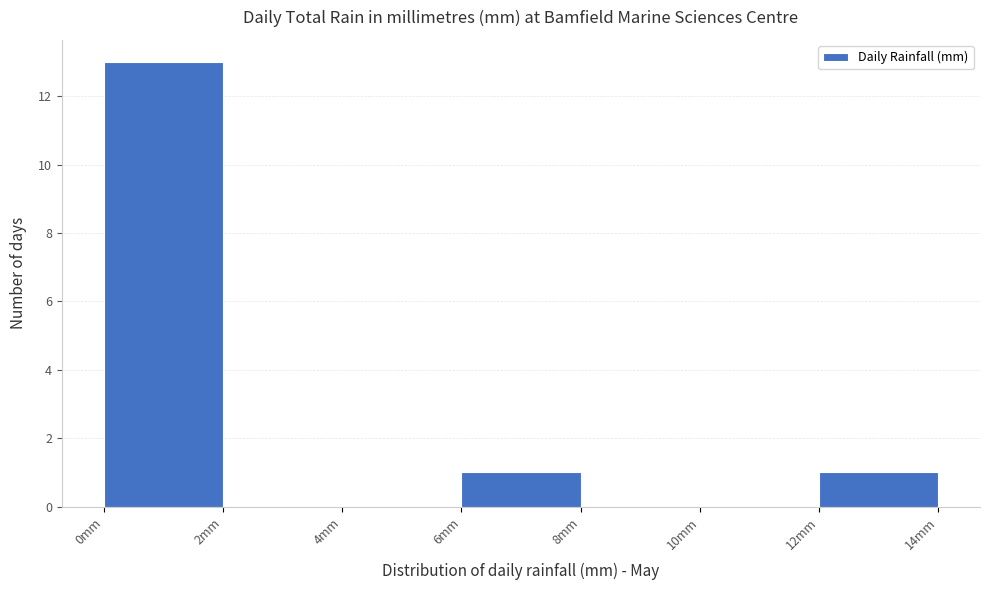

Reading left to right, transcribe this chart: for each bar, give the range it covers on the x-axis and its height. The values are not printed on the chart, so give them approximately, as read against the axis.

0 to 2: 13
2 to 4: 0
4 to 6: 0
6 to 8: 1
8 to 10: 0
10 to 12: 0
12 to 14: 1